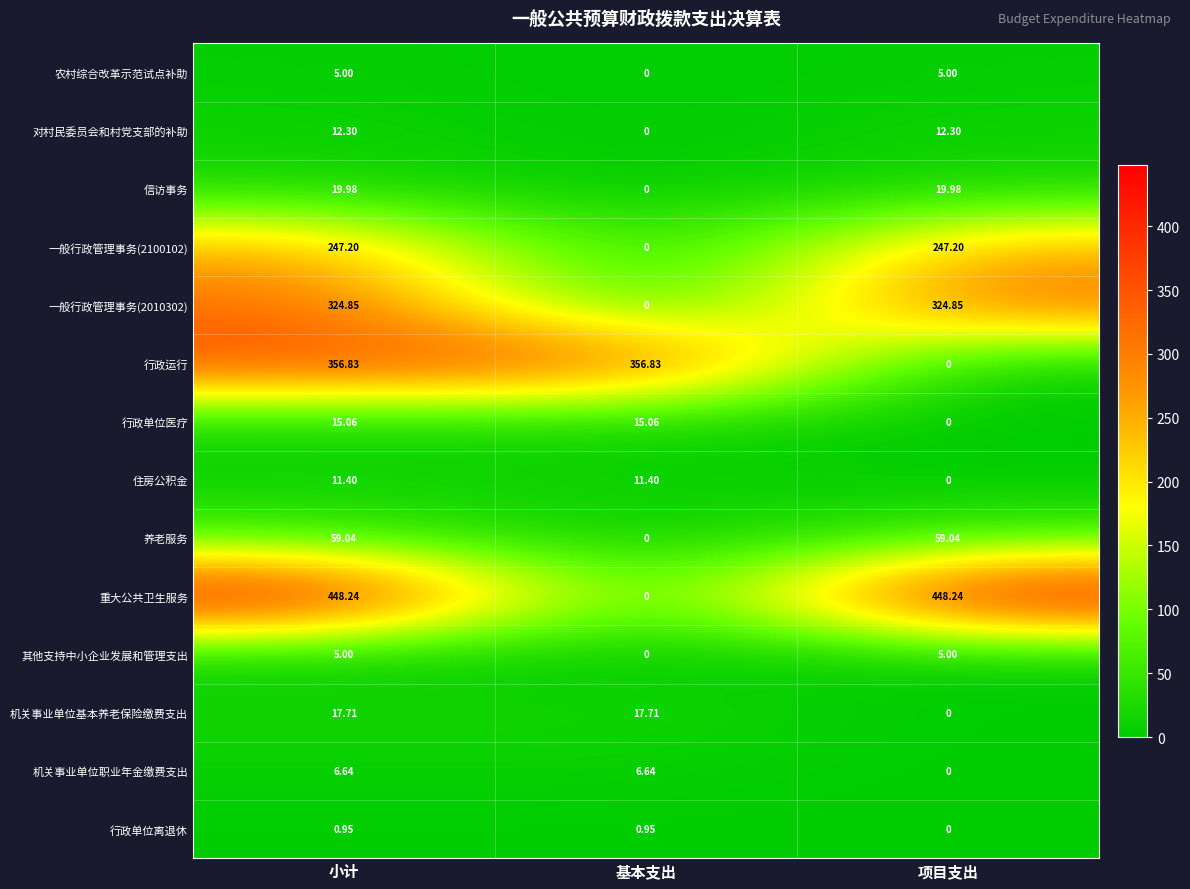

At which label does 对村民委员会和村党支部的补助 reach its minimum?

基本支出